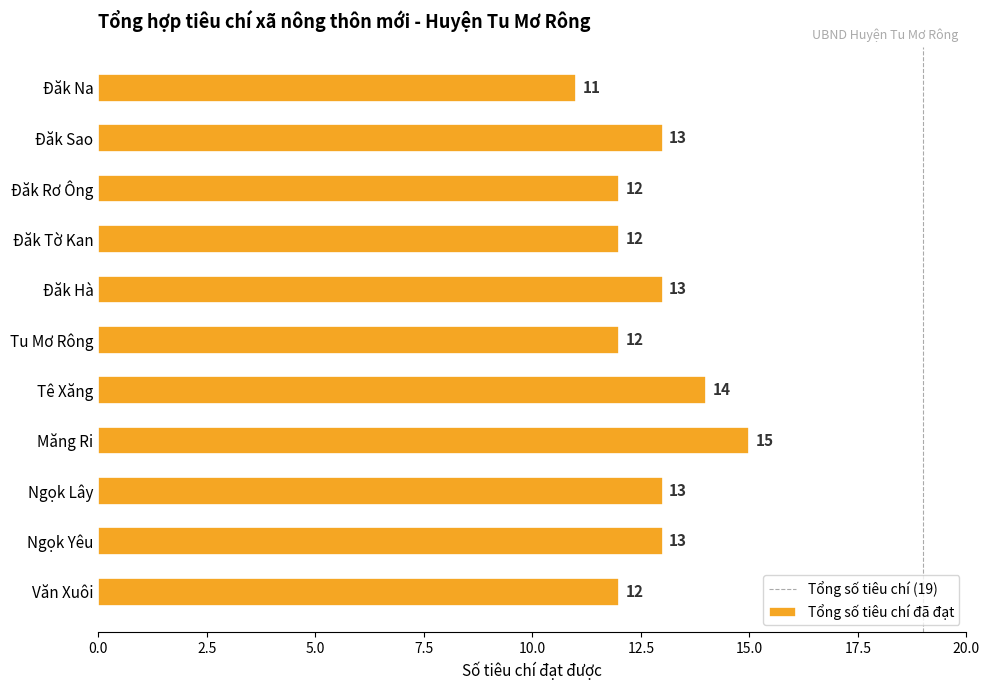

Which has a higher value, Măng Ri or Đăk Hà?

Măng Ri